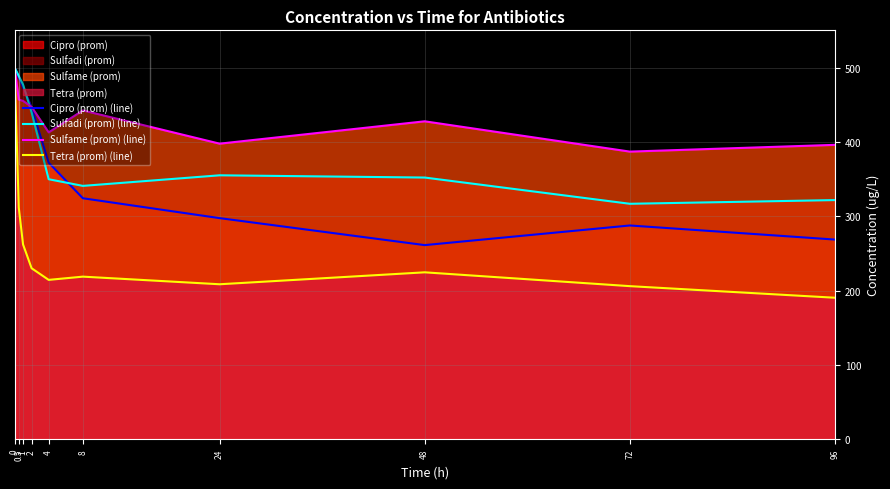

How many times do Sulfame (prom) (line) and Cipro (prom) (line) cross each other?

1